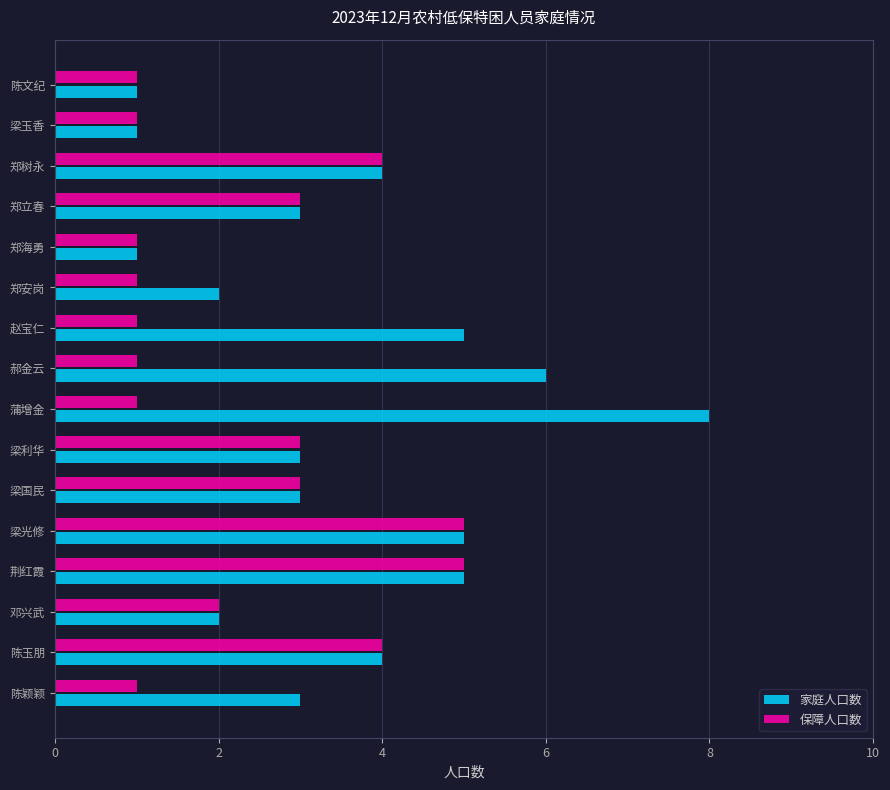

Which series has the largest range (max minus min)?

家庭人口数